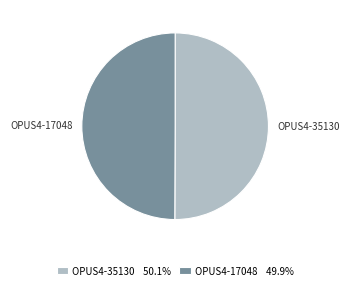

What is the ratio of the value at OPUS4-35130 to the value at OPUS4-17048?

1.0